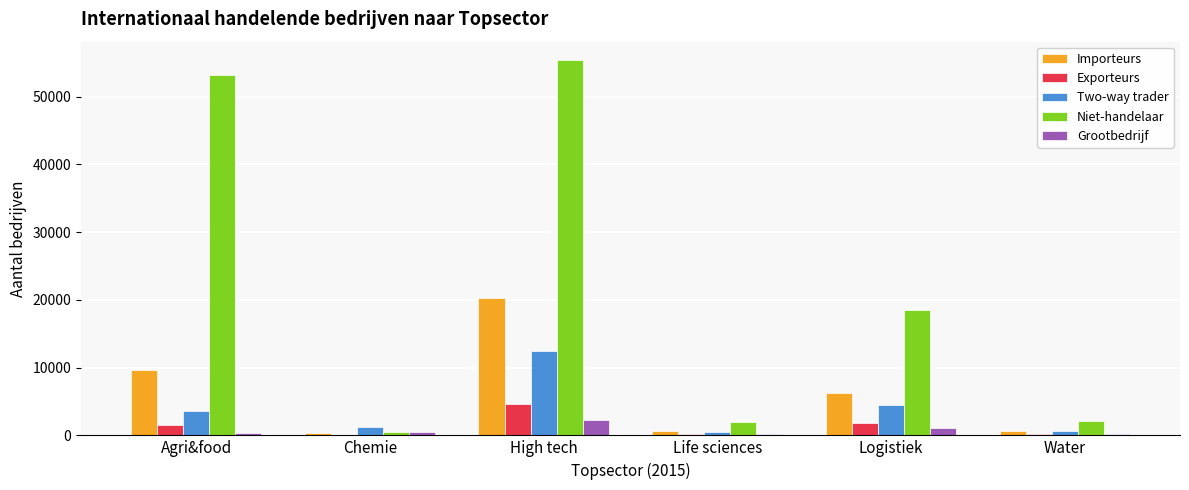

Which series changed the most between Agri&food and Chemie?

Niet-handelaar